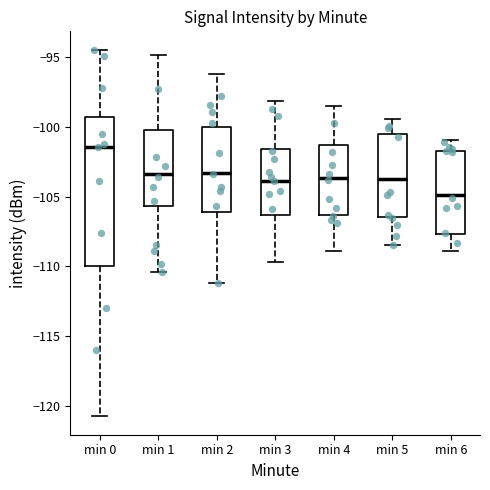

Reading left to right, read every box against the y-axis: the position of its median line, the range the box covers, and the ends of its whiskers. The values are not printed on the chart, so give them approximately, as read against the axis.

min 0: median -101.5, box -110.0 to -99.5, whiskers -121.0 to -94.5
min 1: median -103.5, box -105.5 to -100.0, whiskers -110.5 to -95.0
min 2: median -103.5, box -106.0 to -100.0, whiskers -111.0 to -96.0
min 3: median -104.0, box -106.5 to -101.5, whiskers -109.5 to -98.0
min 4: median -103.5, box -106.5 to -101.5, whiskers -109.0 to -98.5
min 5: median -103.5, box -106.5 to -100.5, whiskers -108.5 to -99.5
min 6: median -105.0, box -107.5 to -101.5, whiskers -109.0 to -101.0